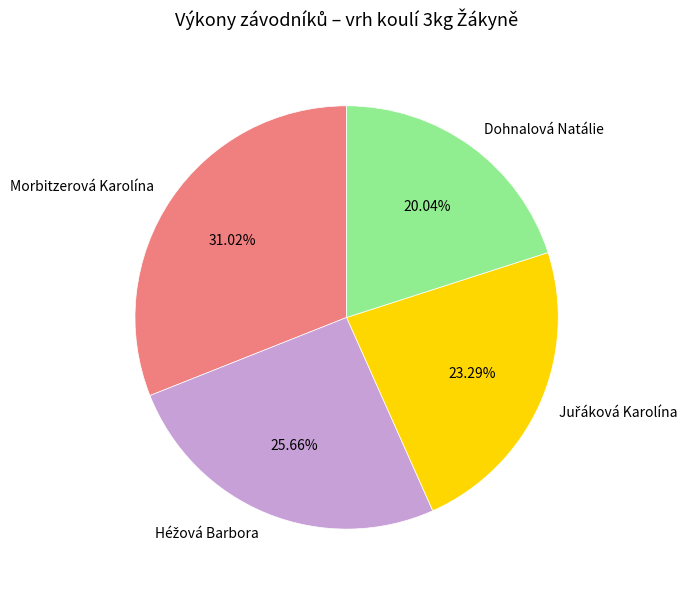

What is the largest slice in the pie chart?

Morbitzerová Karolína